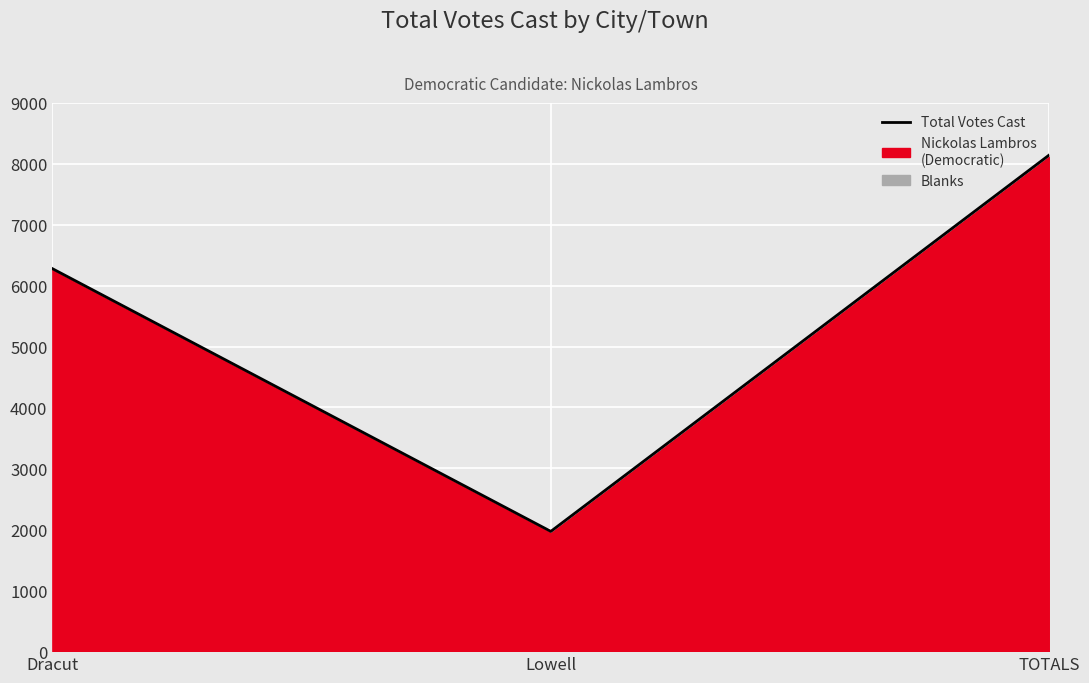

What is the label of the 3rd point from the left?

TOTALS